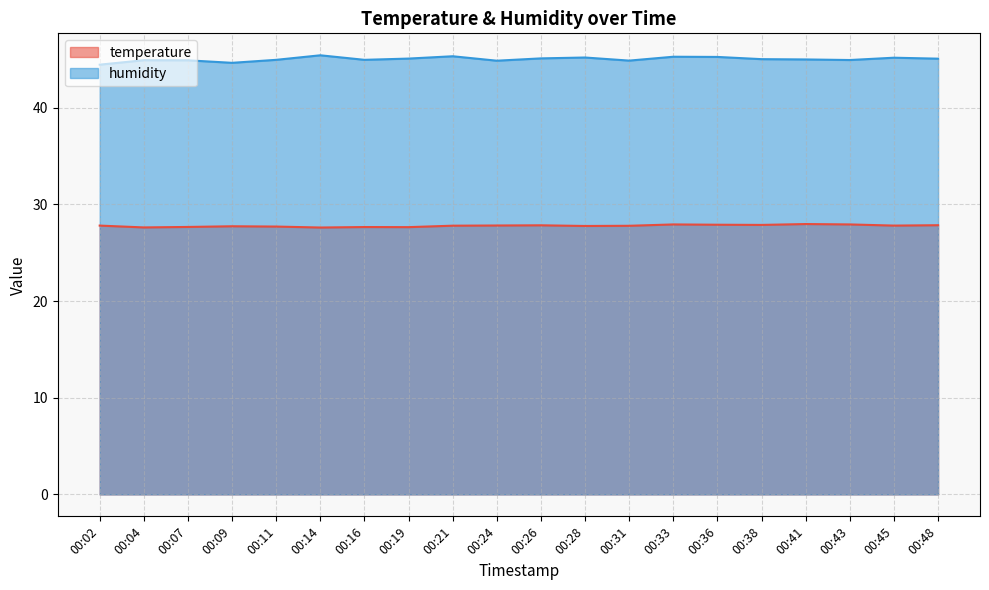

True or false: temperature and humidity intersect in this chart.

False